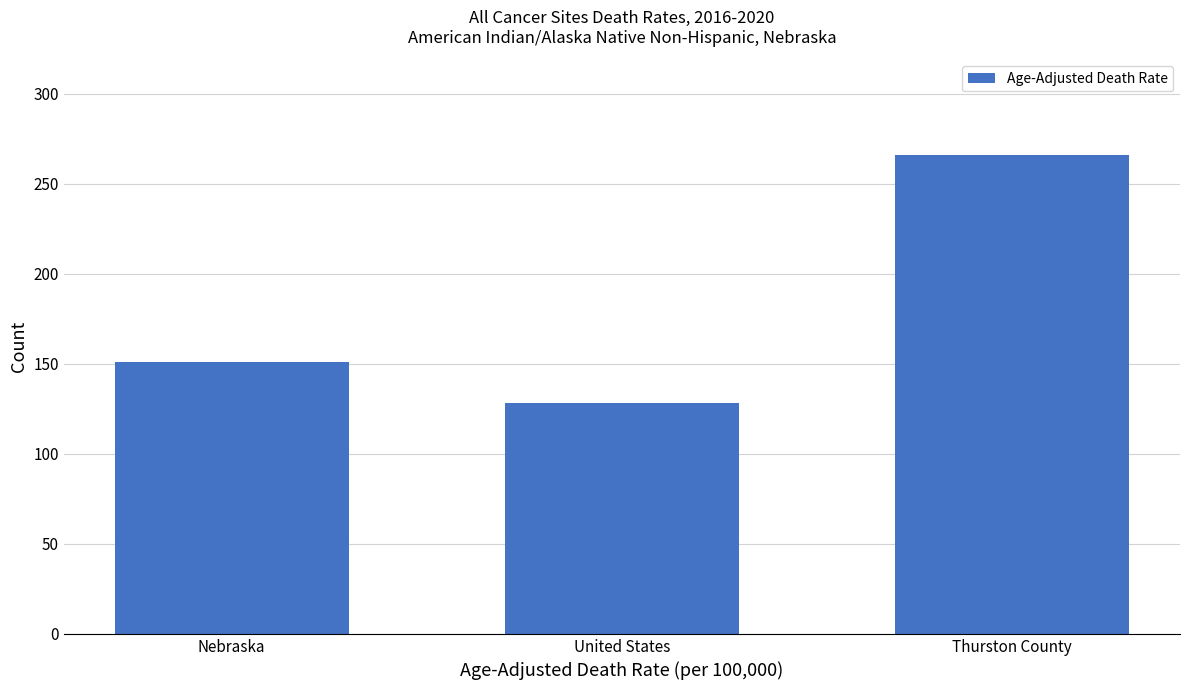

Reading right to left, extract all data points from this chart.

Thurston County=265.9	United States=128.2	Nebraska=151.2